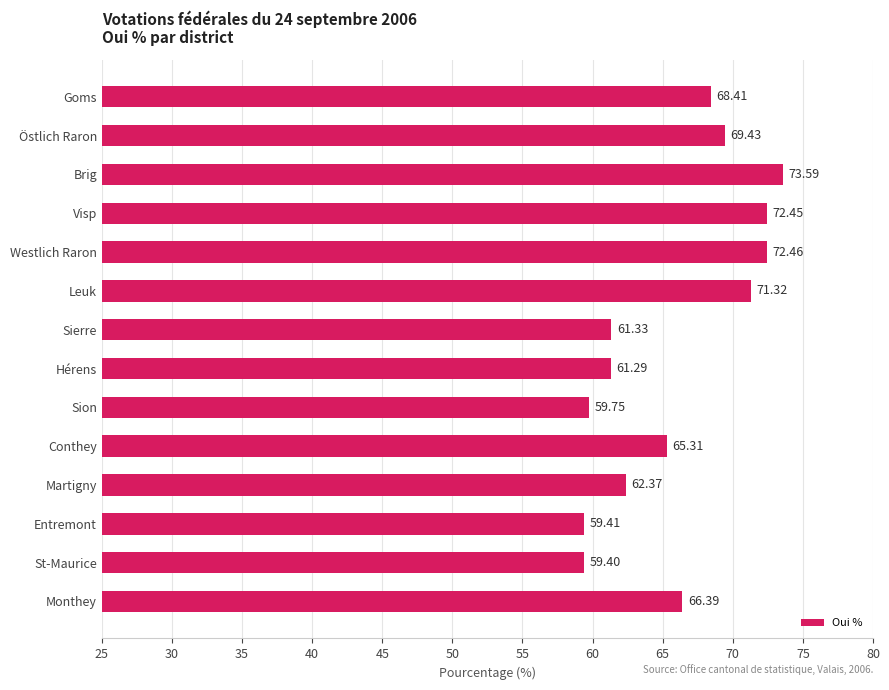

Where is the data nearest to the value 66?

Monthey